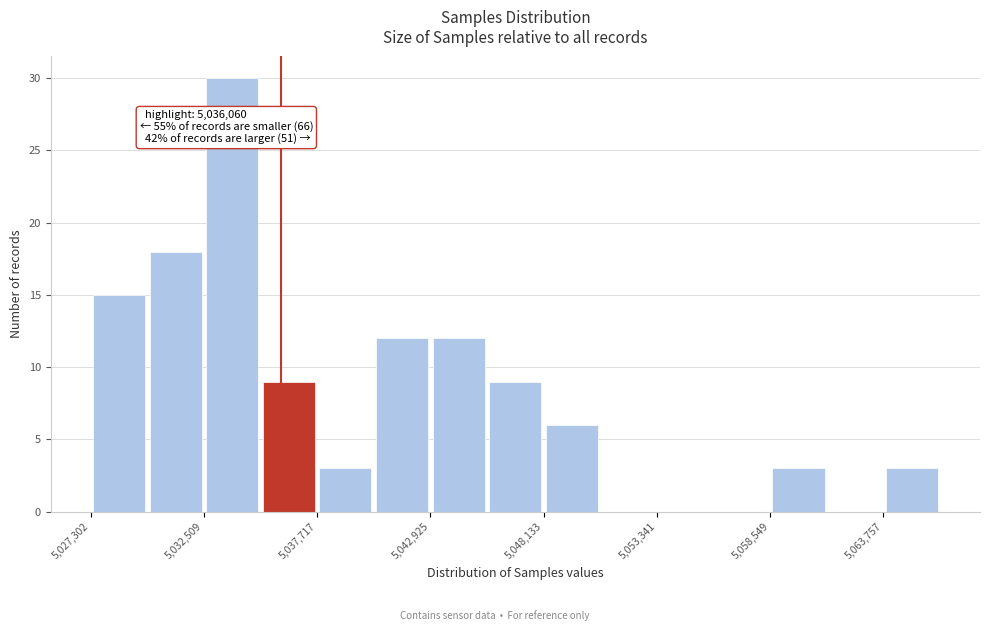

Read against the x-axis, roughly where is the centre of the tallest bar?

5034000